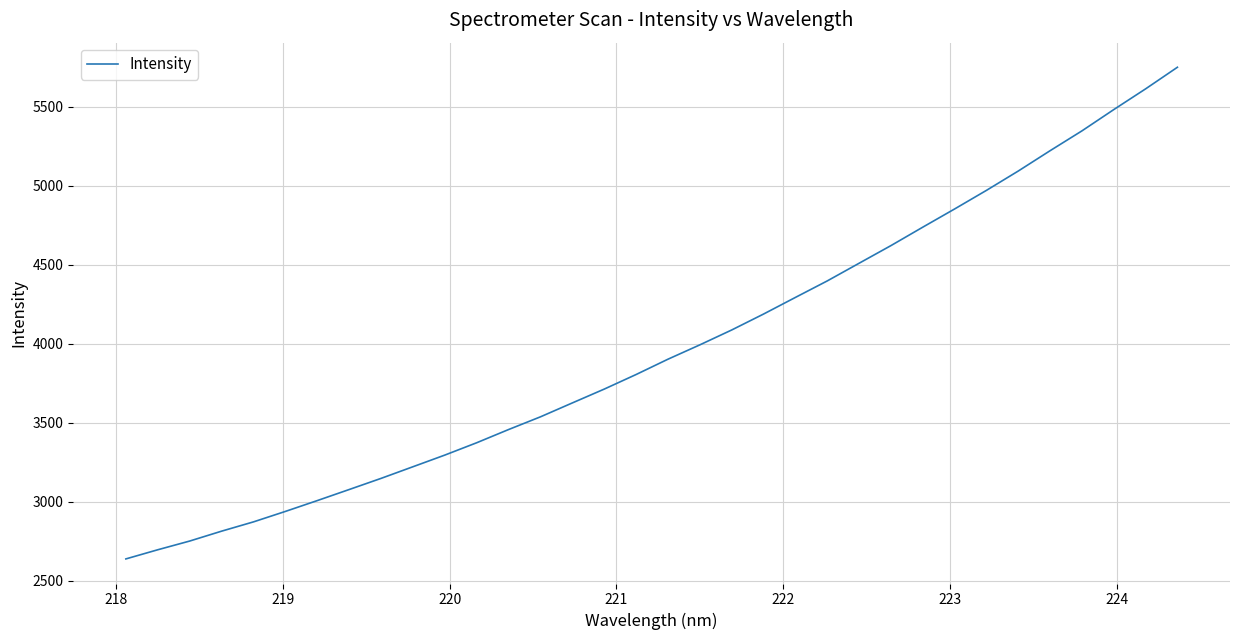

What is the difference between the maximum and minimum values?

3111.0